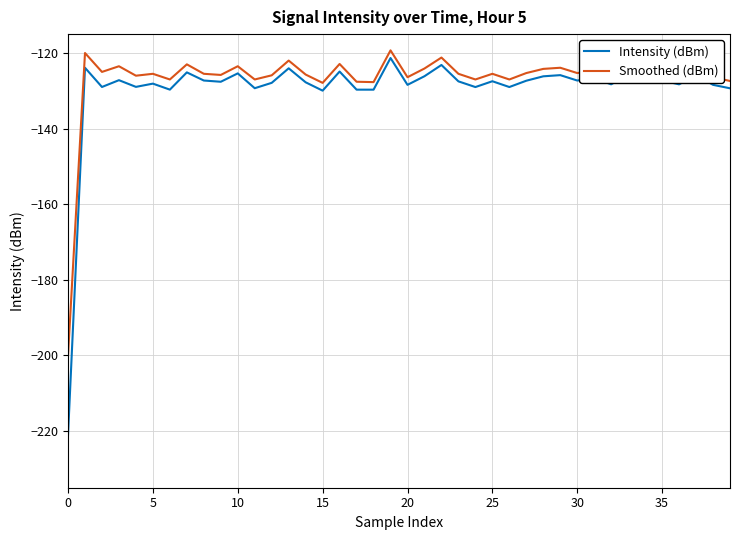

True or false: Intensity (dBm) has more than 1 interior local peaks.

True